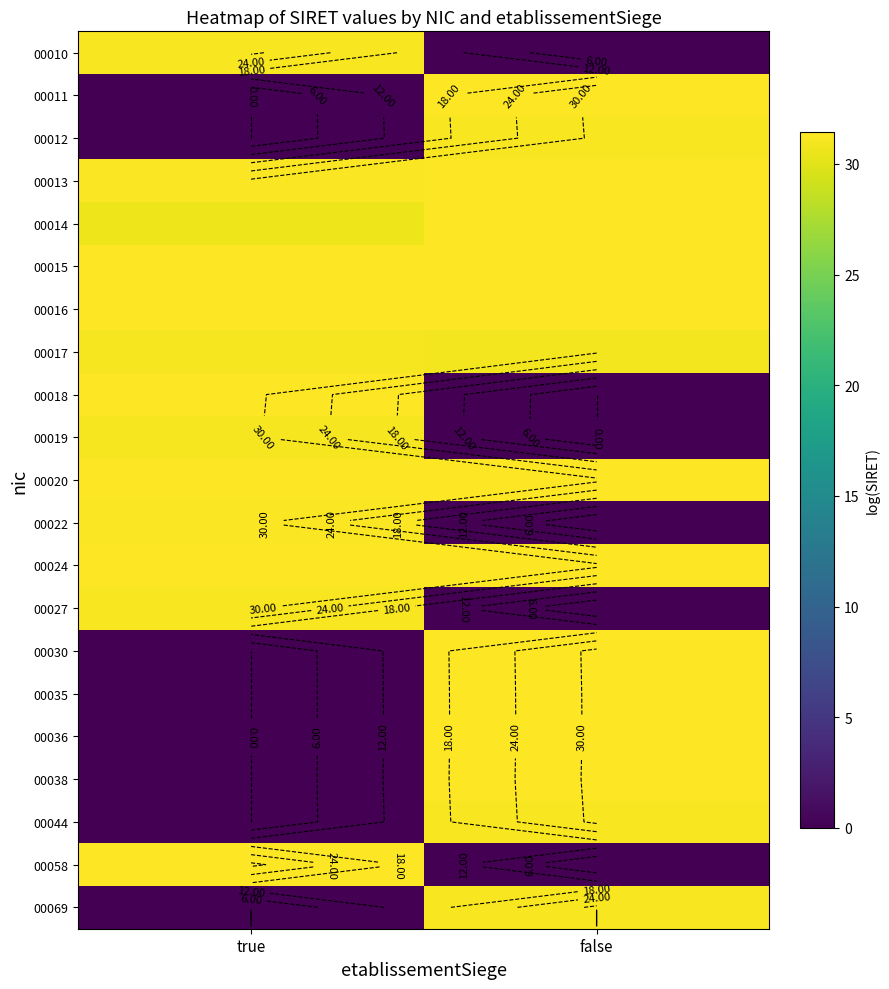

Which has a higher value, false or true?

true